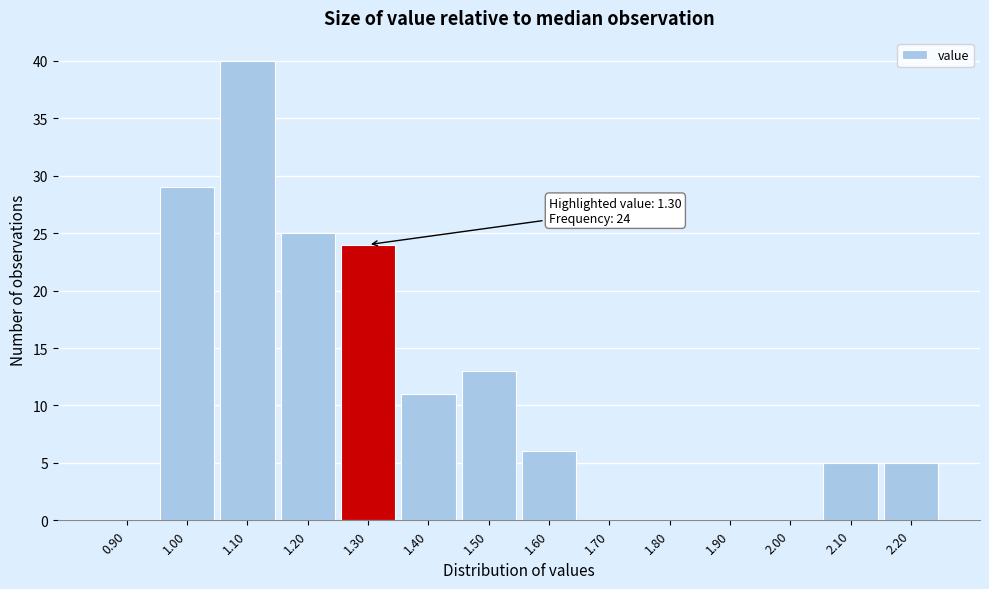

Which range on the x-axis has the tallest bar?

1.05 to 1.15